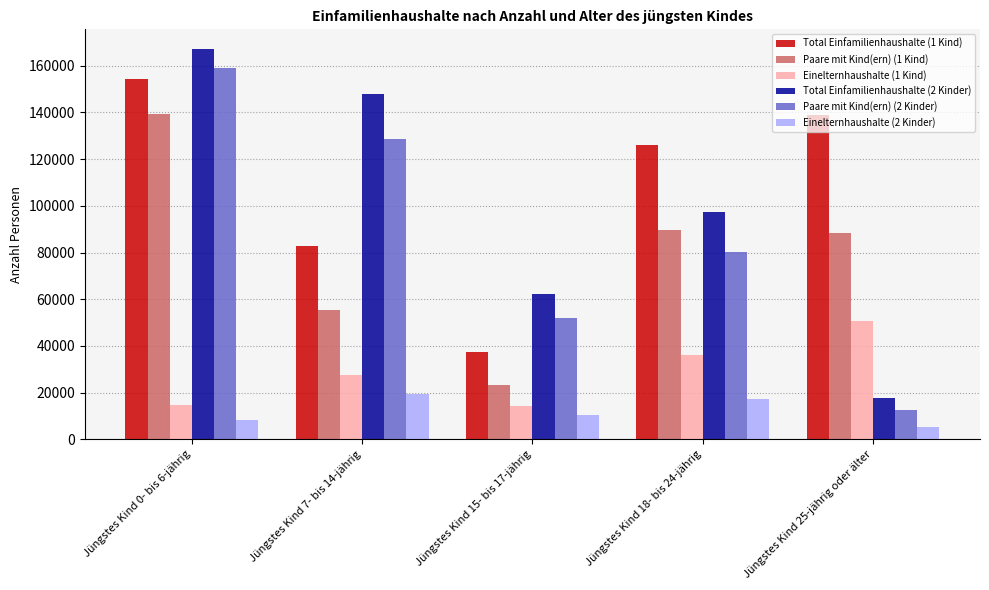

At which label is Total Einfamilienhaushalte (2 Kinder) closest to 92536?

Jüngstes Kind 18- bis 24-jährig